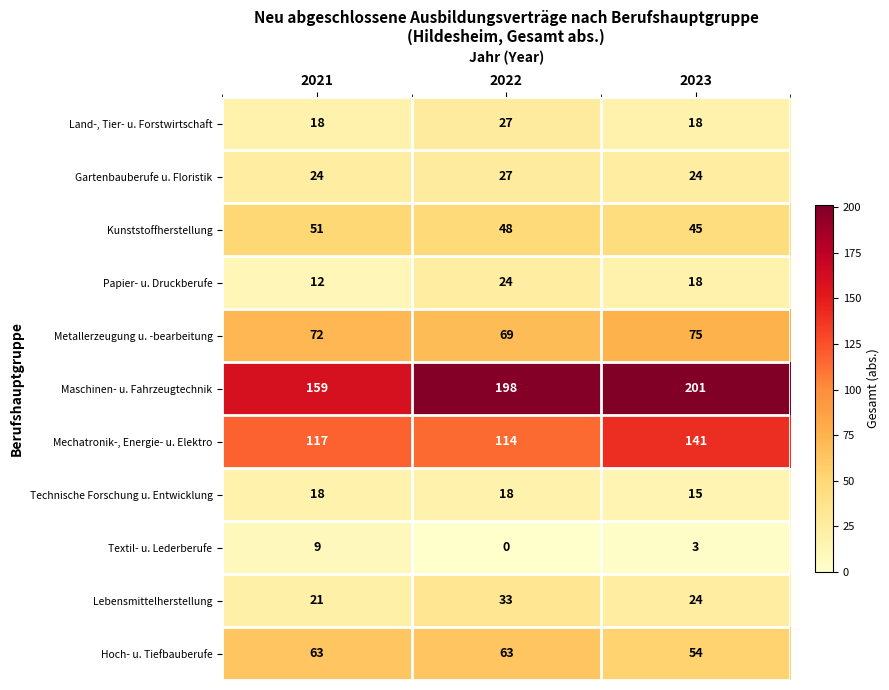

List the labels in order of Textil- u. Lederberufe value, smallest first.

2022, 2023, 2021